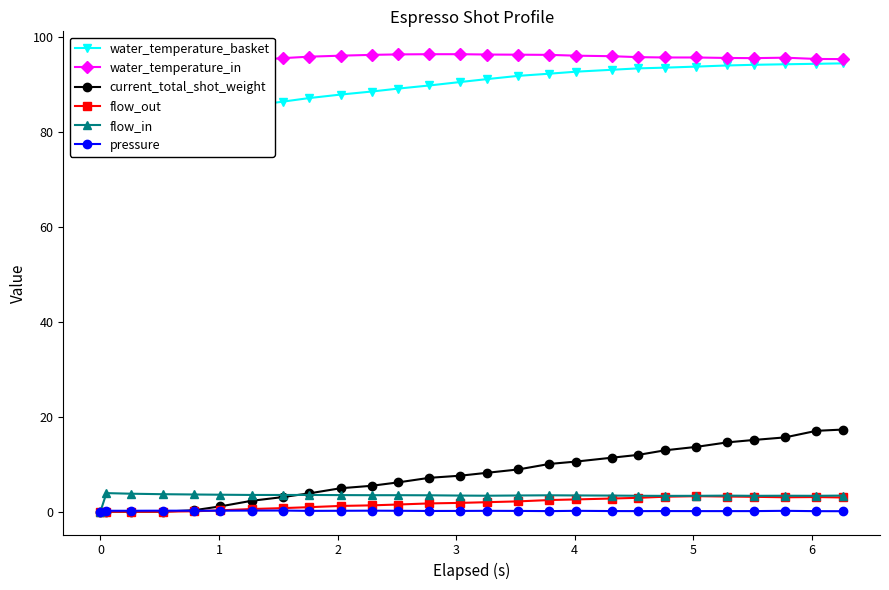

True or false: flow_out has more than 1 interior local peaks.

True